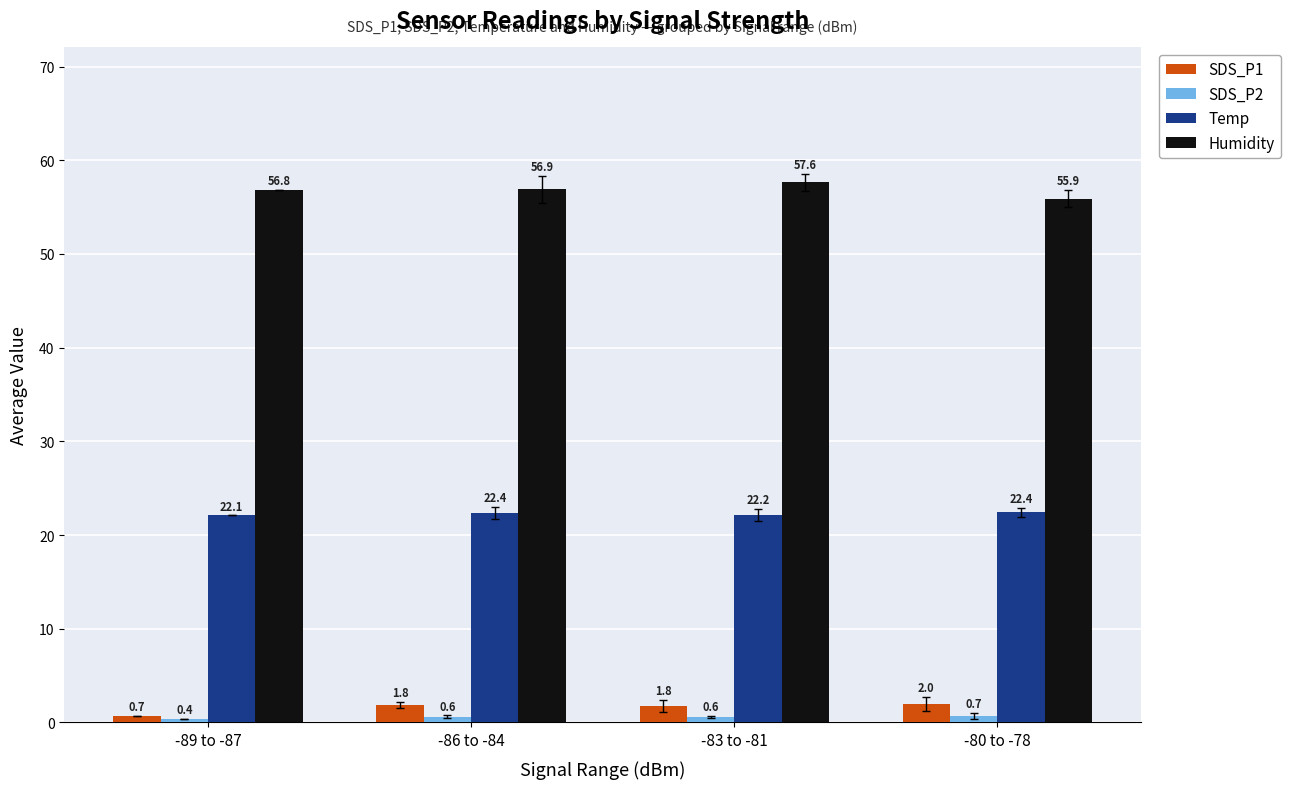

The value of Humidity at -89 to -87 is 56.8. True or false?

True